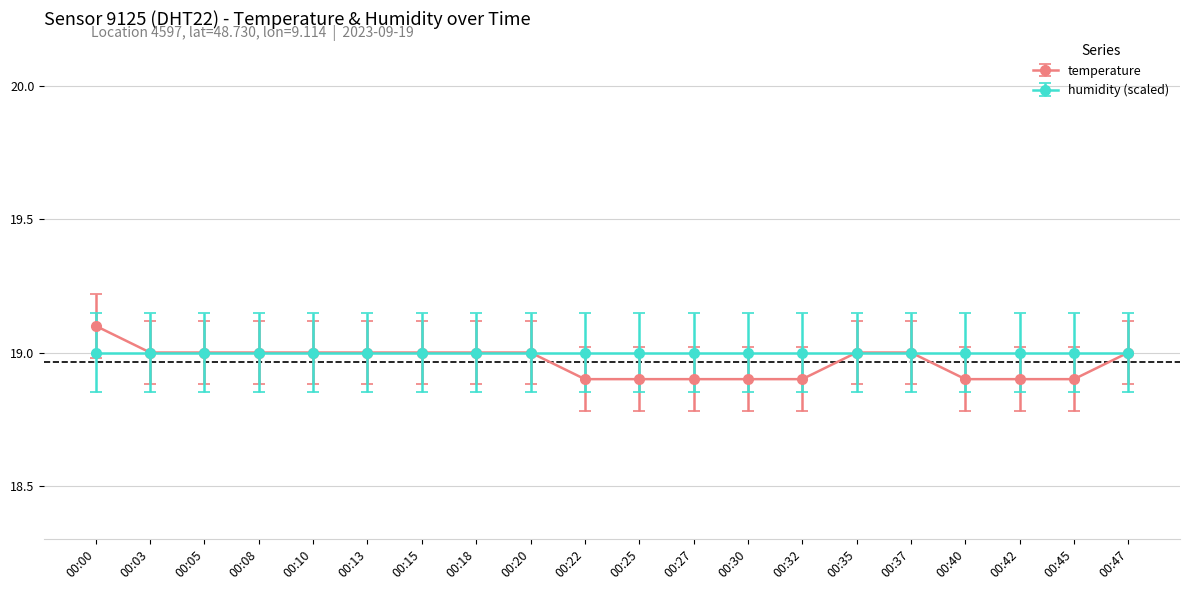

What is the maximum value shown in the chart?

19.1